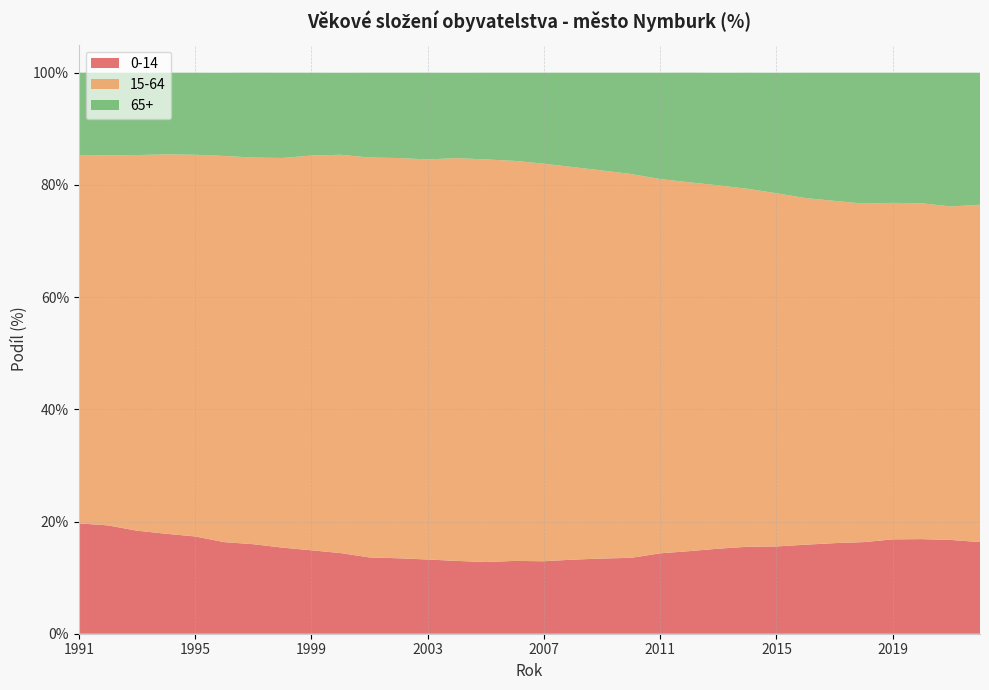

Reading left to right, what are all the values shown in this chart?

0-14: 19.7	19.3	18.4	17.8	17.3	16.3	16.0	15.3	14.9	14.4	13.6	13.4	13.2	13.0	12.8	13.0	12.9	13.2	13.4	13.5	14.3	14.7	15.2	15.5	15.6	15.9	16.1	16.3	16.8	16.9	16.7	16.3
15-64: 65.6	66.0	67.0	67.6	68.0	68.8	68.9	69.5	70.4	71.0	71.3	71.3	71.3	71.8	71.8	71.3	70.9	70.0	69.2	68.4	66.7	65.7	64.8	63.8	63.0	61.8	61.0	60.3	60.0	59.9	59.4	60.1
65+: 14.8	14.7	14.7	14.6	14.6	14.8	15.1	15.2	14.8	14.6	15.1	15.2	15.5	15.2	15.5	15.7	16.2	16.8	17.4	18.1	19.0	19.6	20.1	20.7	21.5	22.4	22.9	23.3	23.2	23.3	23.9	23.5